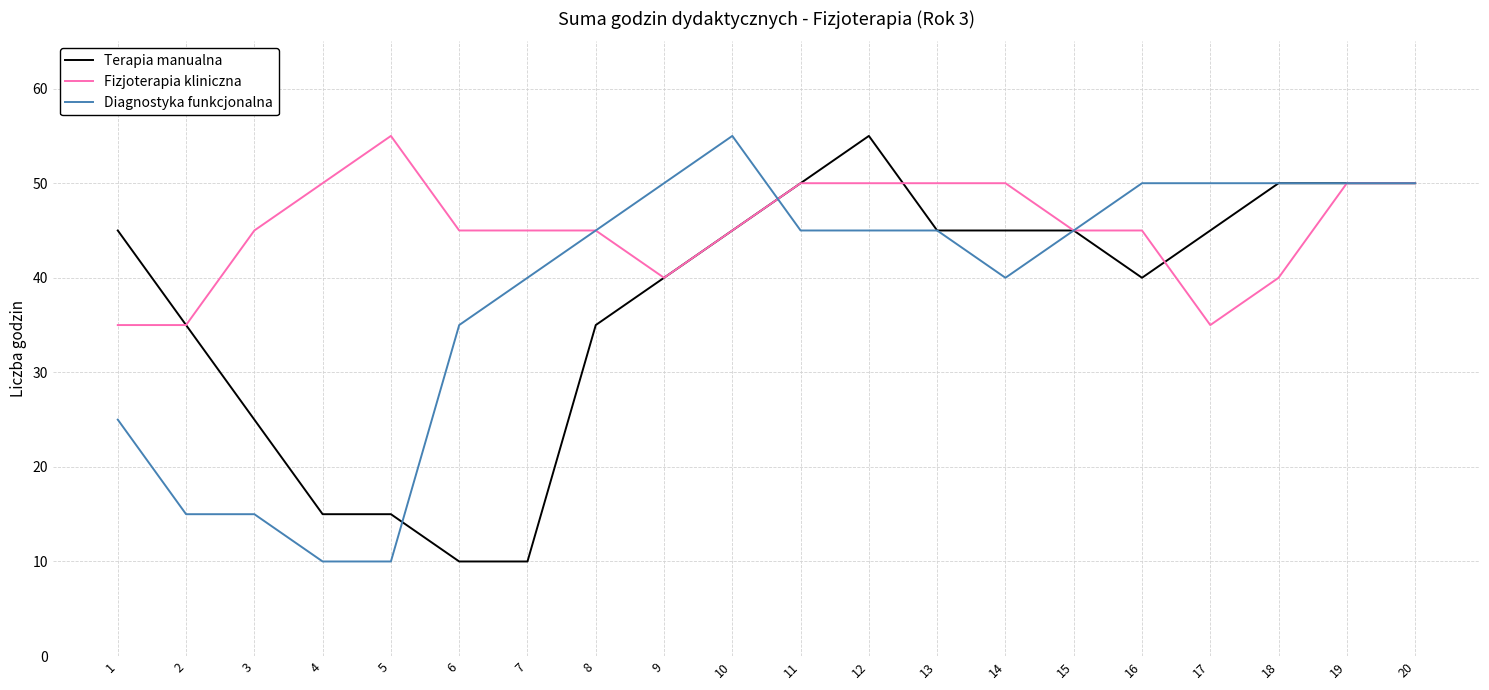

At 16, list the series in order from largest to smallest.

Diagnostyka funkcjonalna, Fizjoterapia kliniczna, Terapia manualna